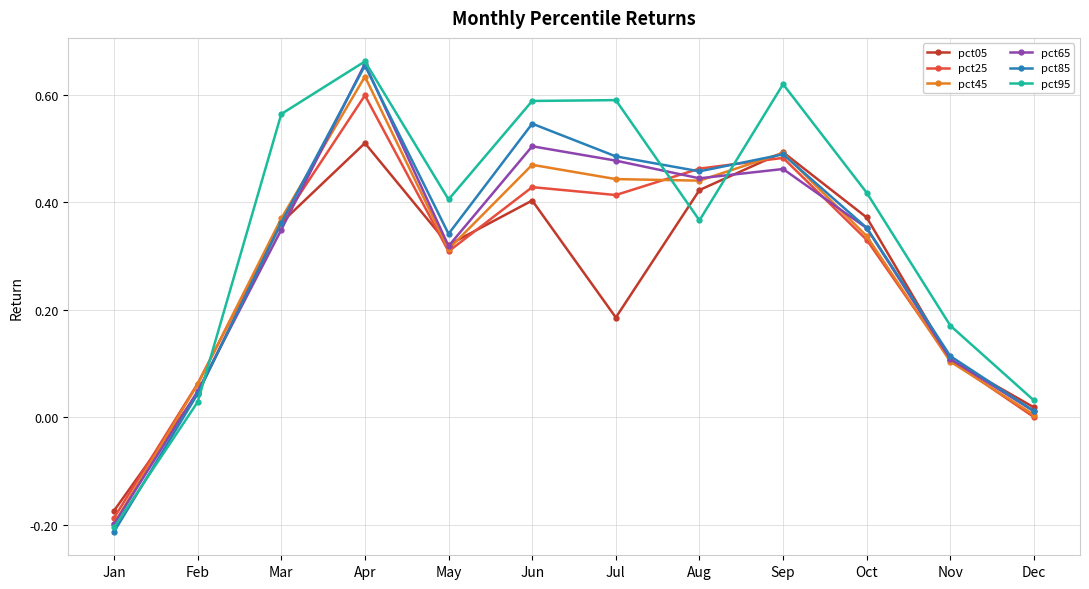

In pct25, how many points are higher than both neighbors (excluding endpoints)?

3